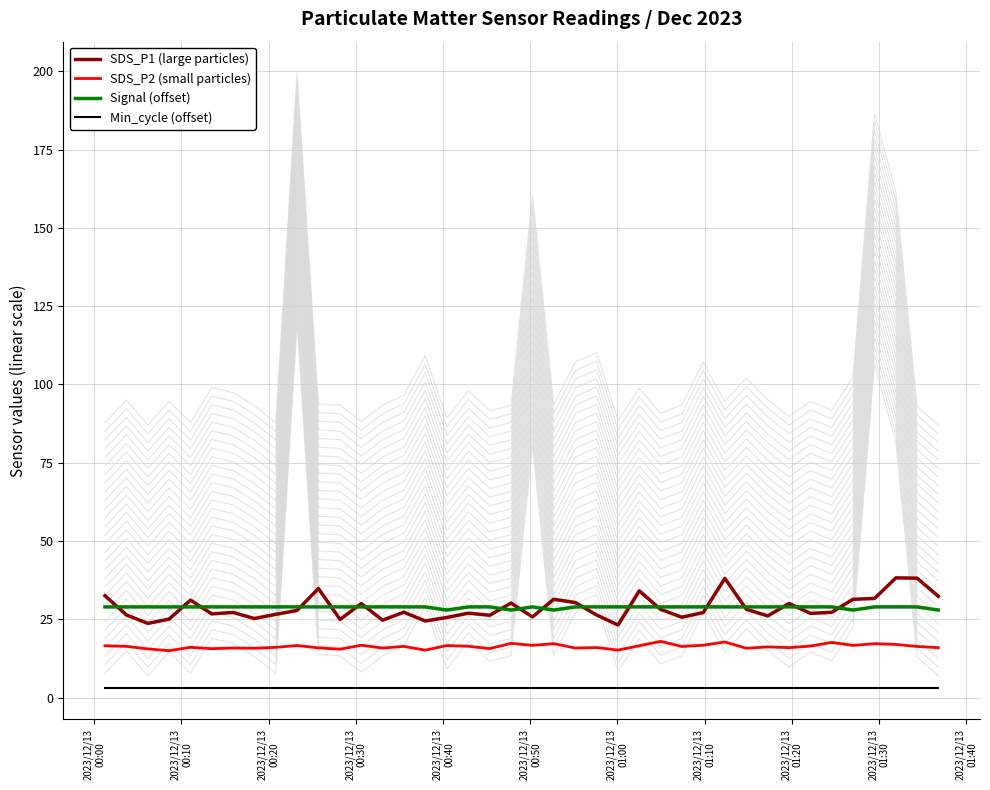

What is the maximum value for SDS_P2 (small particles)?

18.0